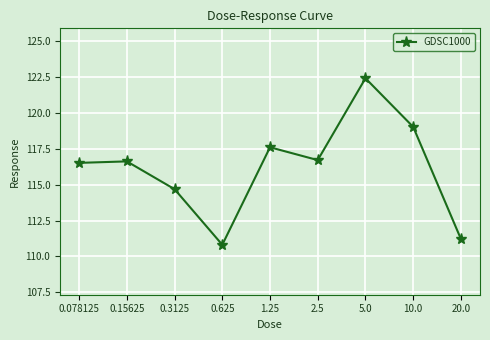

Approximately how many times larger is the value at 1.25 compared to 0.625?

1.1